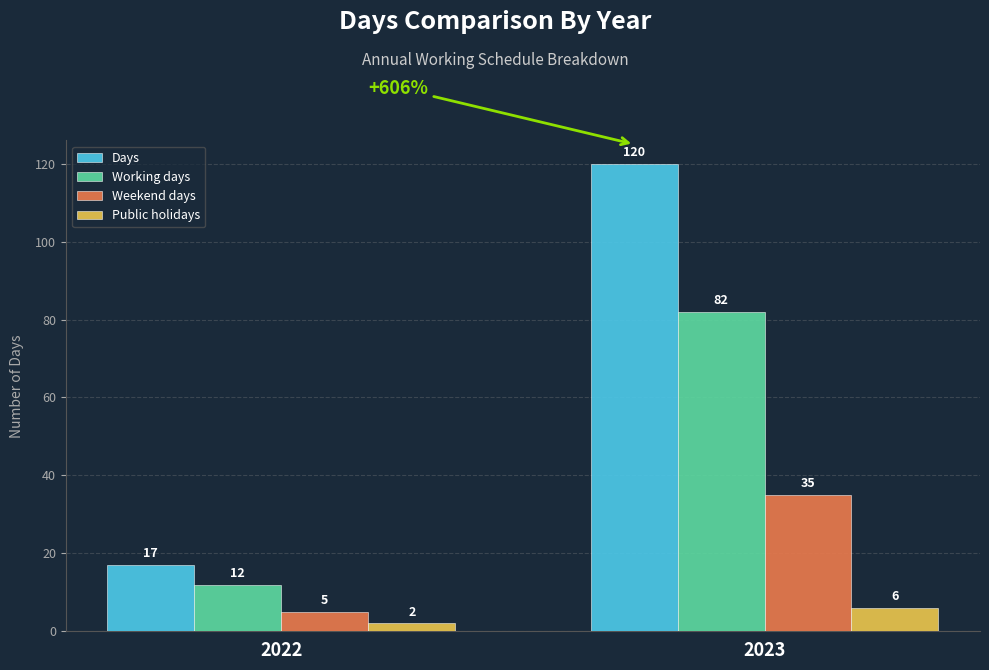

What is the value of the Working days bar at the 2nd from the left?

82